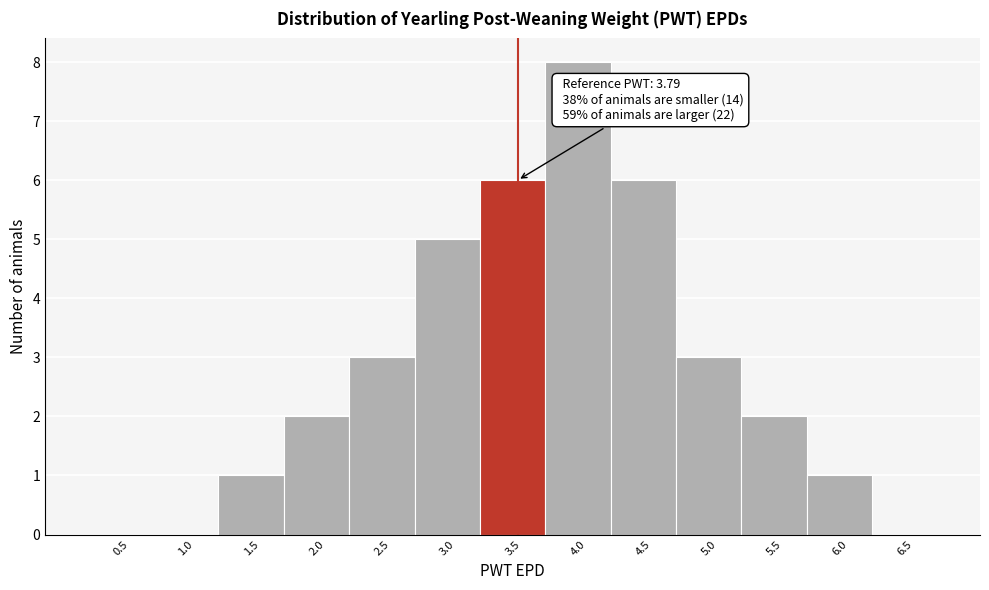

Reading left to right, what are all the values shown in this chart?

0.5=0	1.0=0	1.5=1	2.0=2	2.5=3	3.0=5	3.5=6	4.0=8	4.5=6	5.0=3	5.5=2	6.0=1	6.5=0